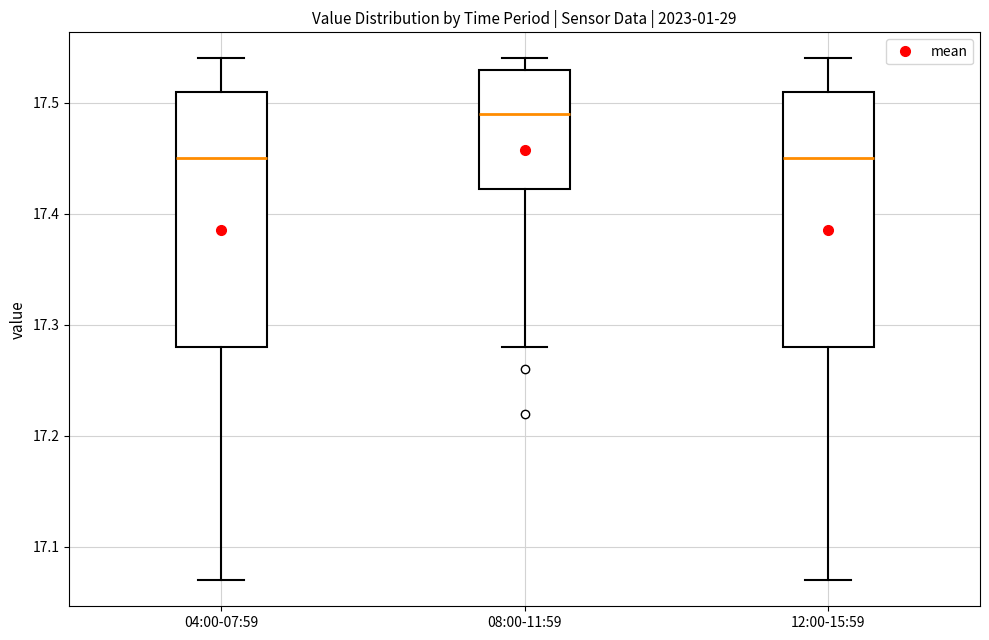

Where is the lower edge of the box for 12:00-15:59 on the y-axis? The values are not printed on the chart, so give them approximately, as read against the axis.

17.28